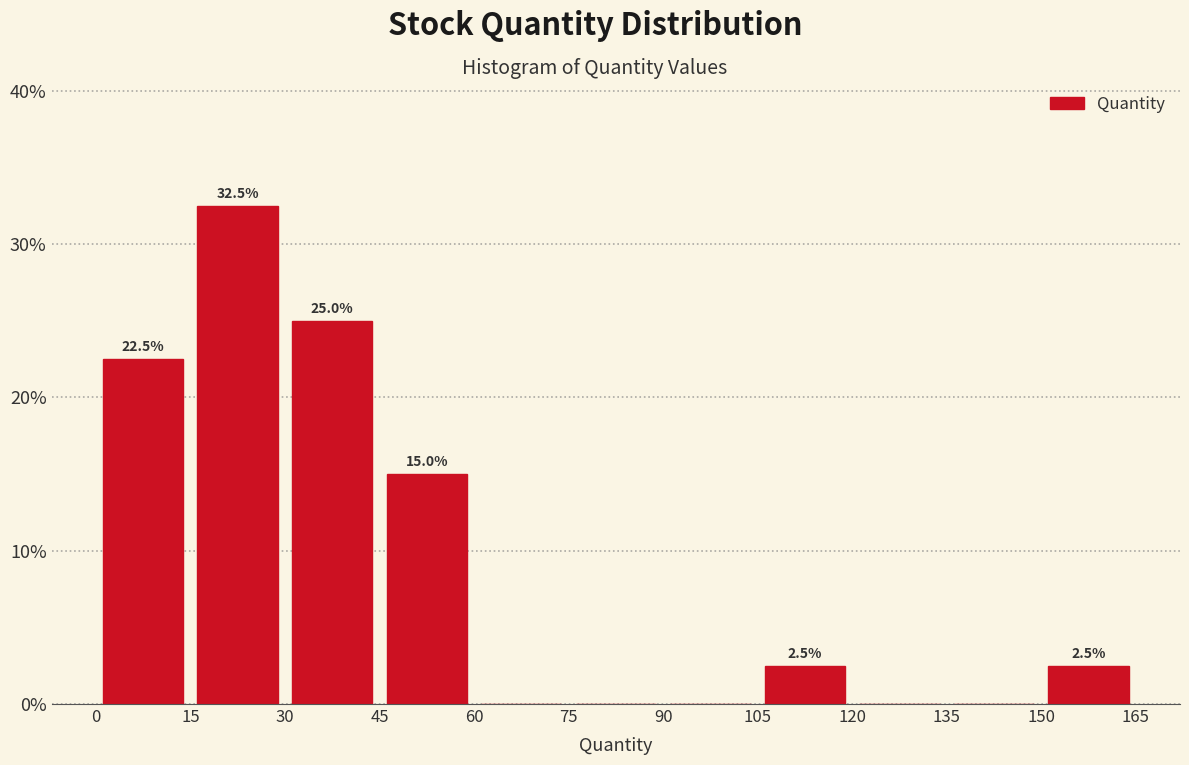

Which range on the x-axis has the tallest bar?

15 to 30